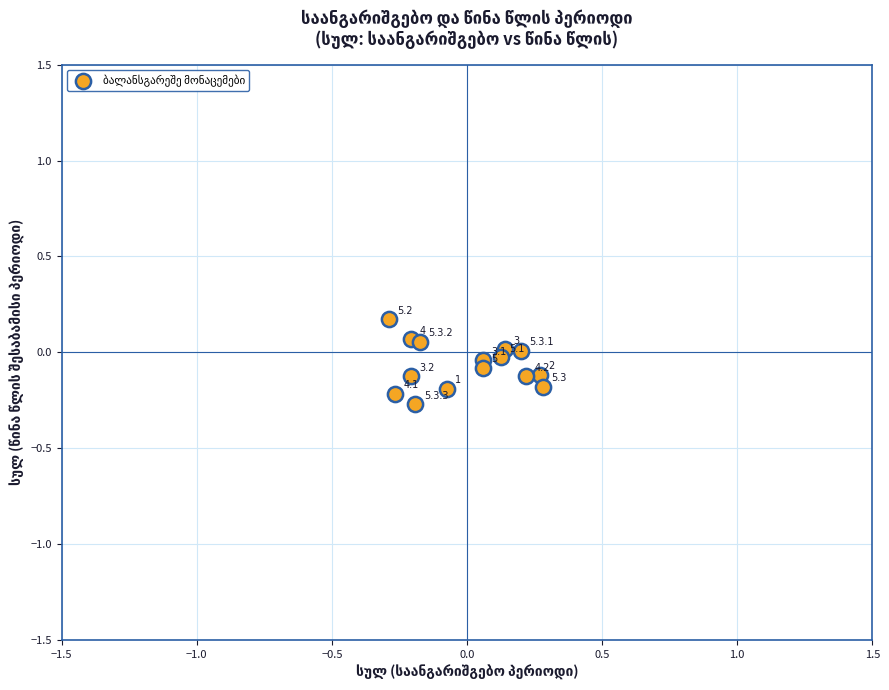

What is the range of Y values (max minus min)?

0.4